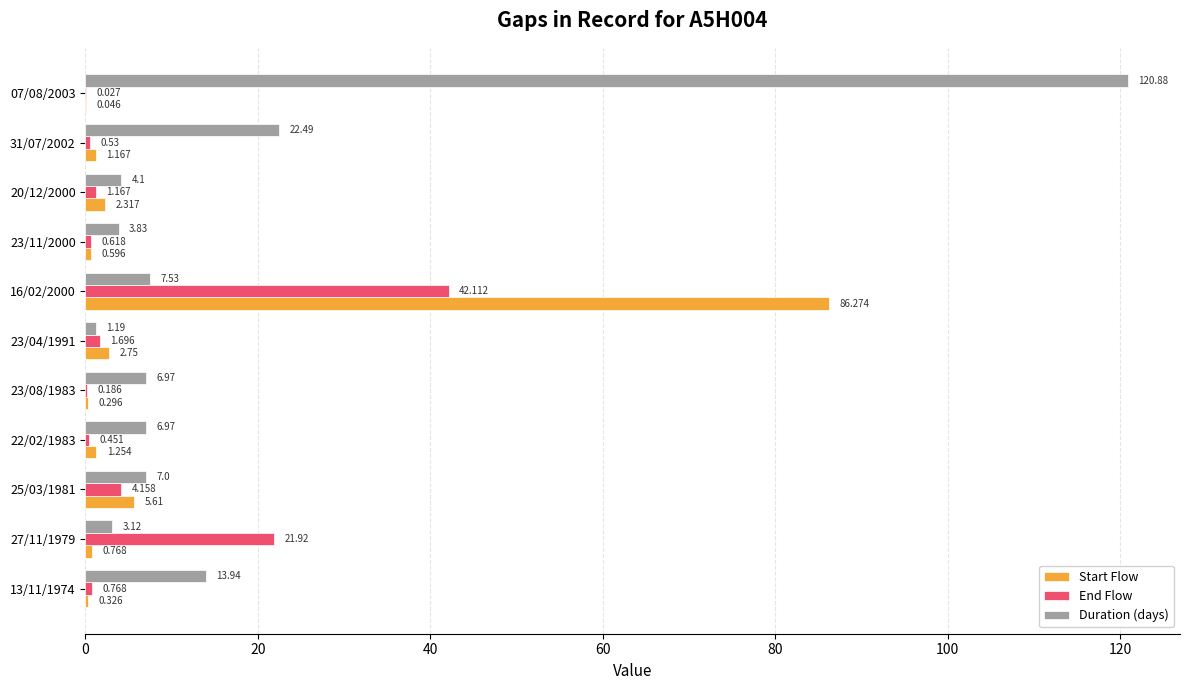

Between 25/03/1981 and 20/12/2000, which series saw the biggest shift?

Start Flow